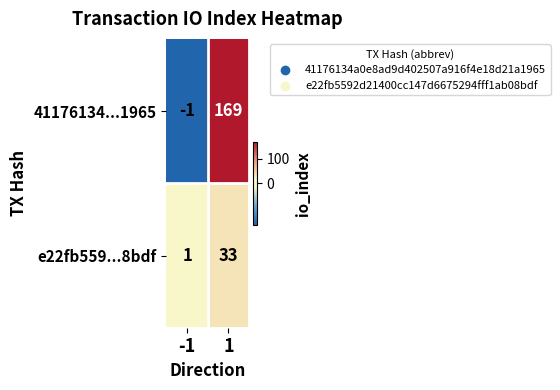

True or false: e22fb559...8bdf has a value of 1 at -1.

True